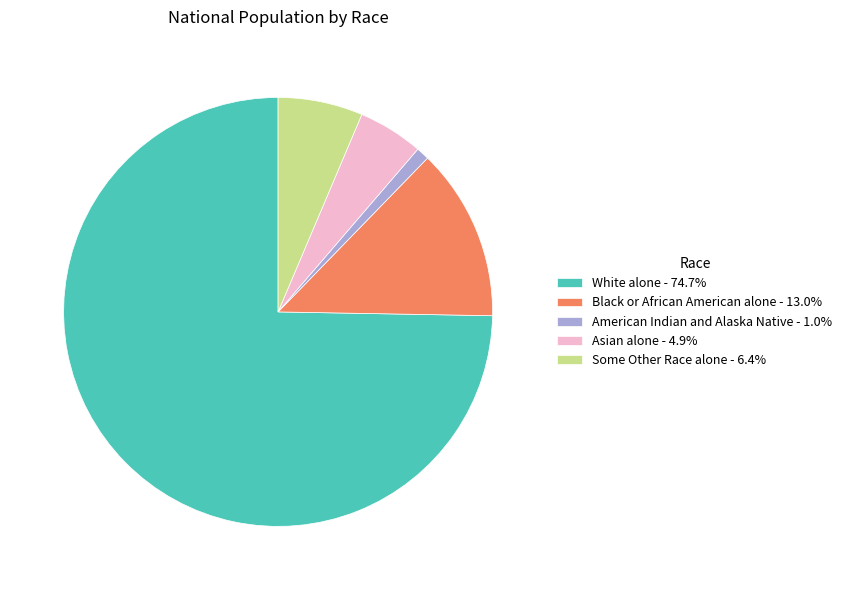

True or false: White alone accounts for 60% of the total.

False